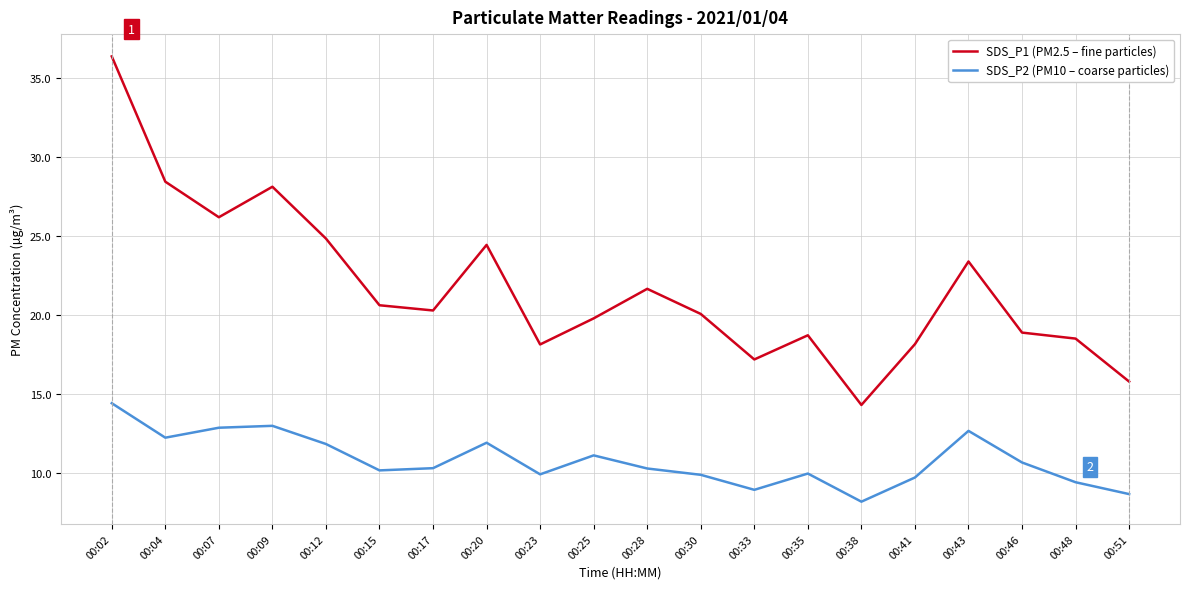

True or false: SDS_P1 (PM2.5 – fine particles) and SDS_P2 (PM10 – coarse particles) intersect in this chart.

False